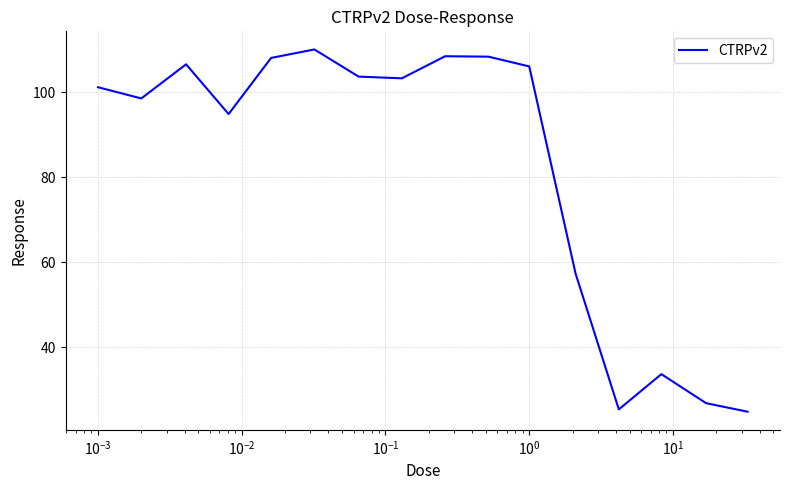

What is the difference between the maximum and minimum values?

85.3